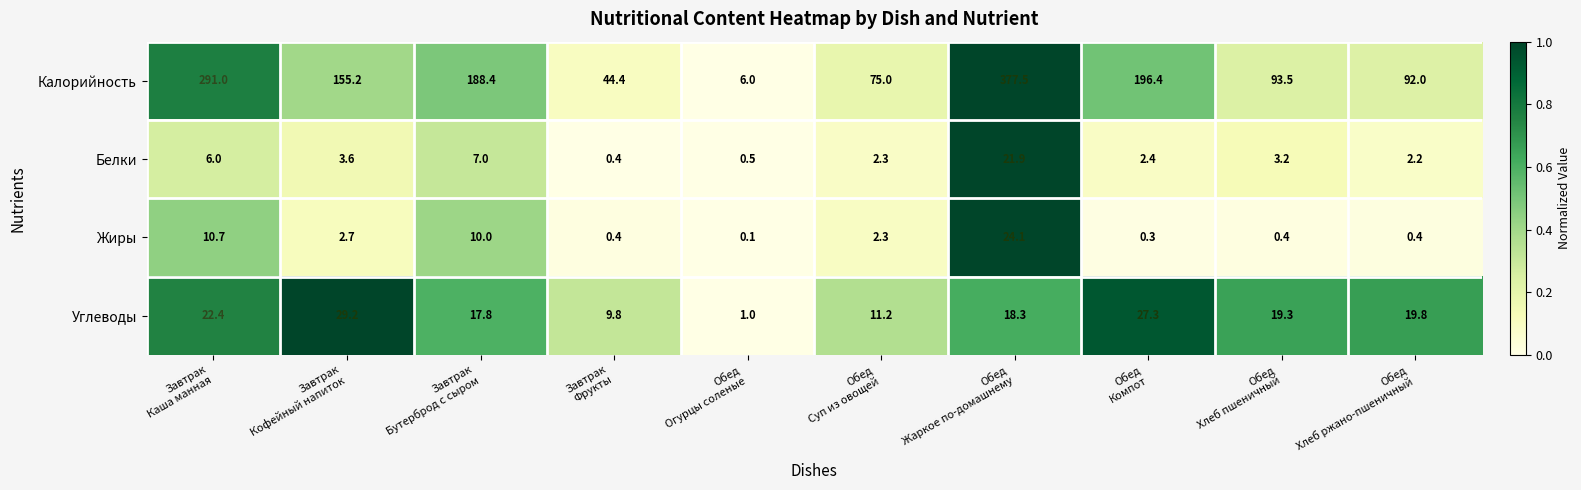

What is the sum of all Углеводы values?

176.1